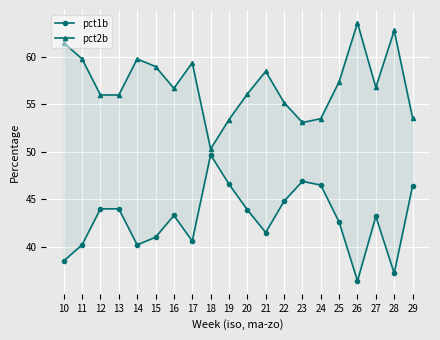

How many categories are shown in the chart?

20